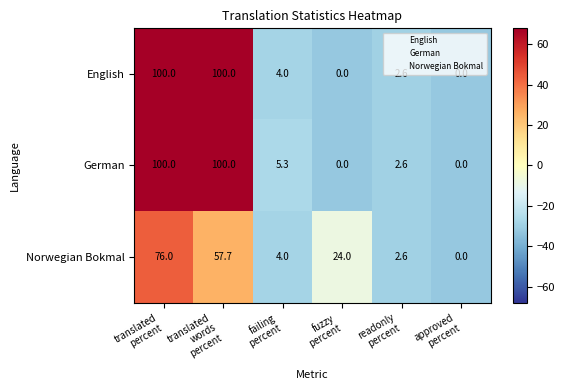

Which series has the largest total across all categories?

German